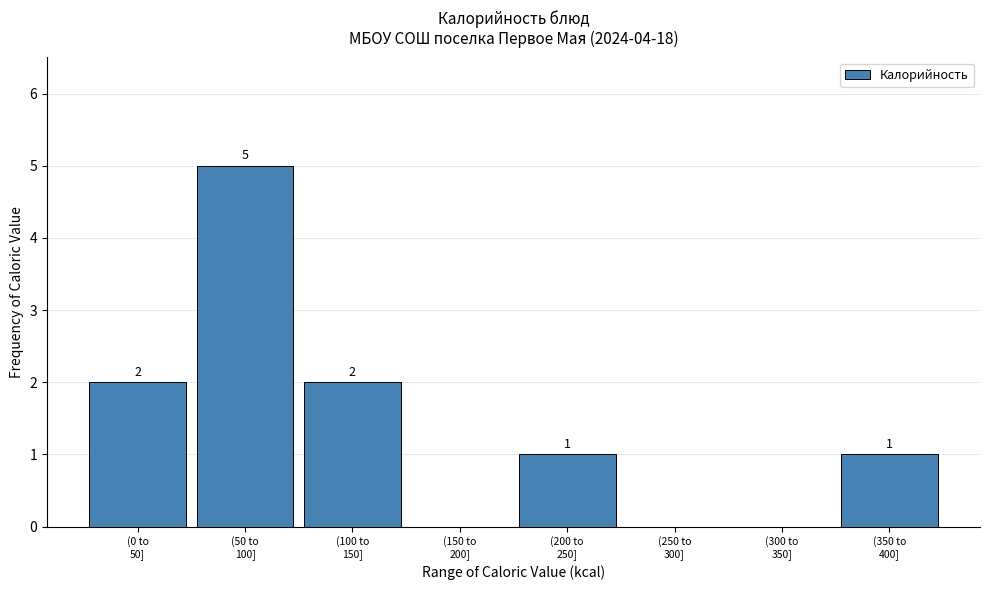

What is the sum of all values?

11